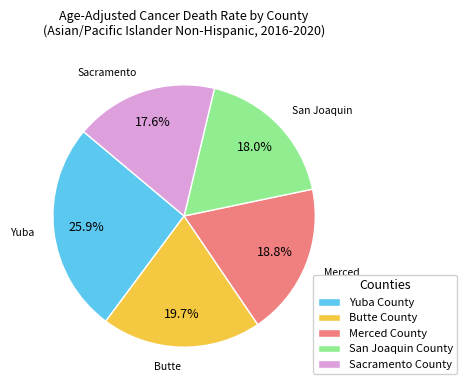

What percentage is the San Joaquin County slice, to the nearest percent?

18%